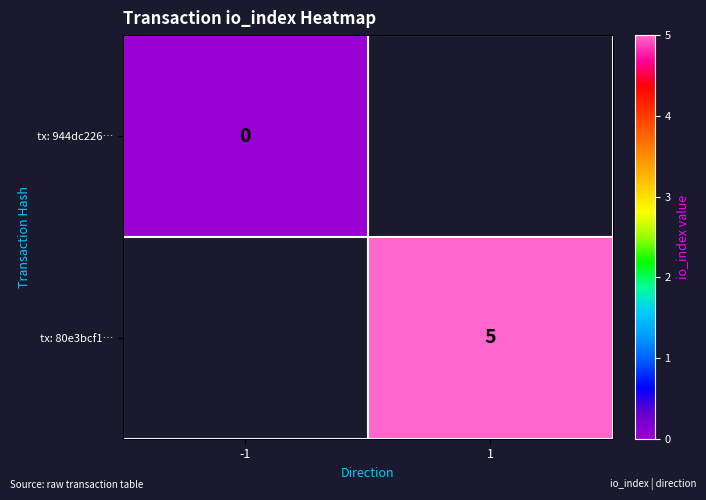

The value of tx: 80e3bcf1… at 1 is 5. True or false?

True